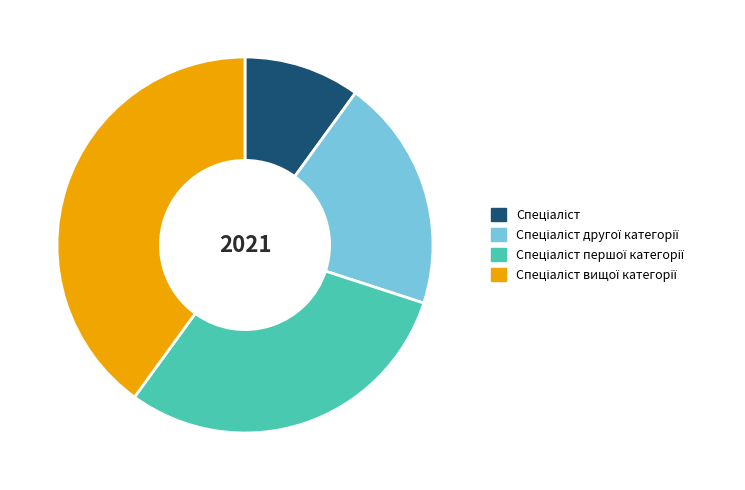

Does any single category account for the majority?

No